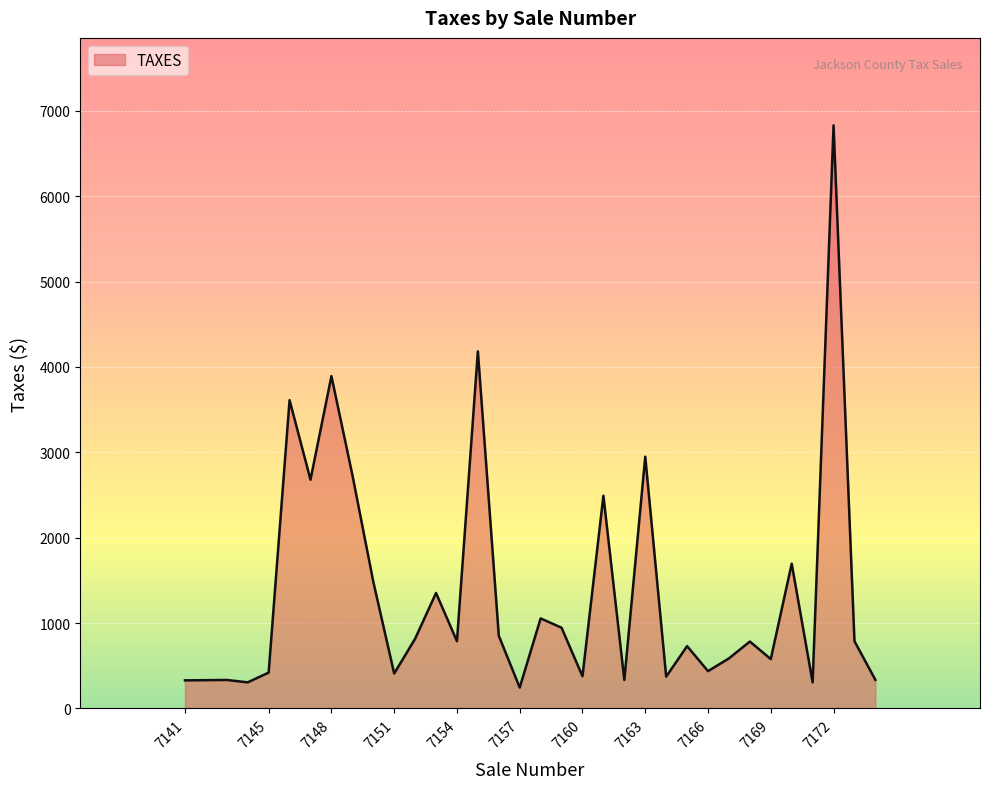

What is the difference between the maximum and minimum values?

6584.9